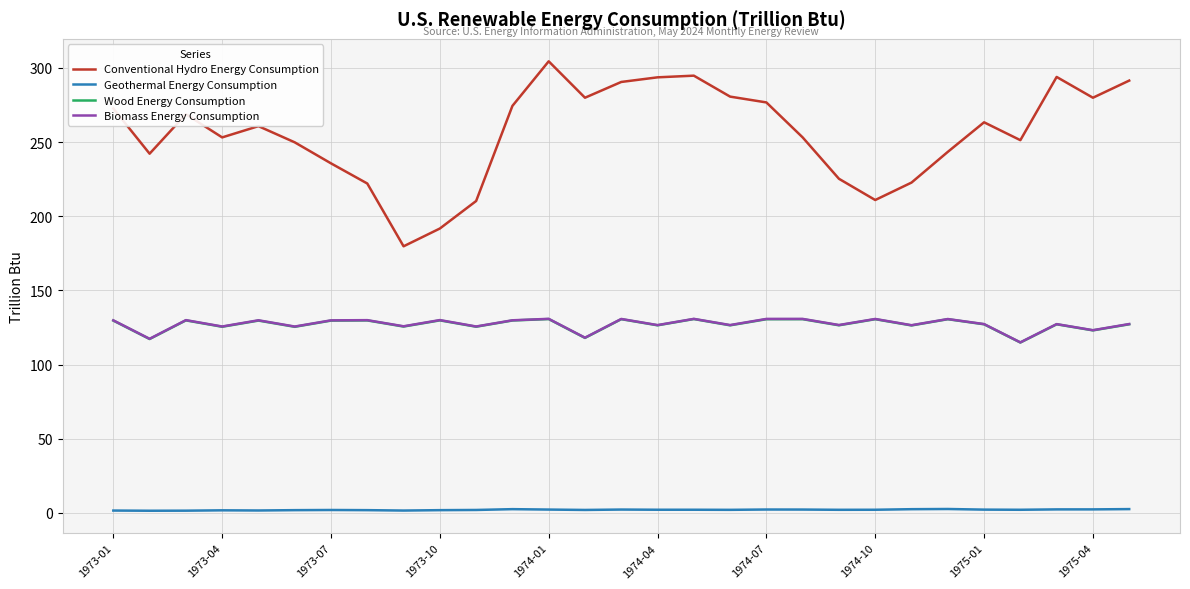

What are all the series names shown in the legend?

Conventional Hydro Energy Consumption, Geothermal Energy Consumption, Wood Energy Consumption, Biomass Energy Consumption